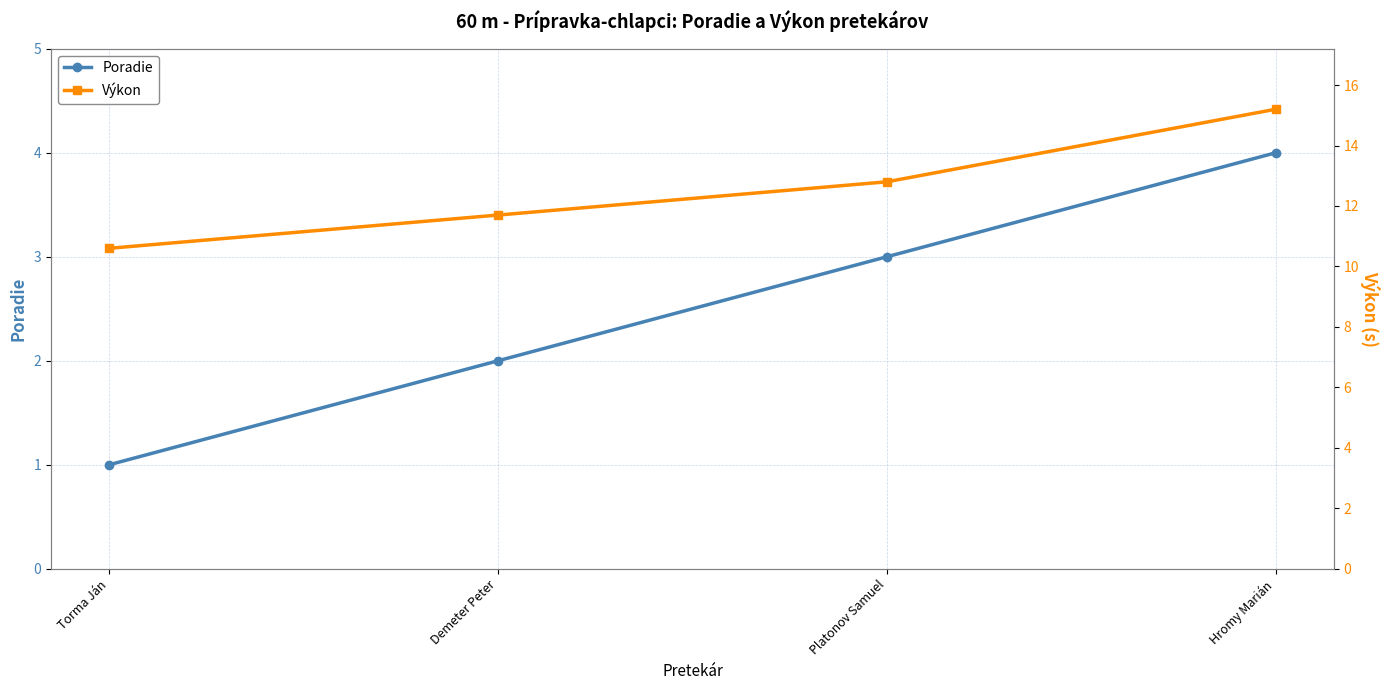

Reading right to left, transcribe all the data shown in this chart.

Poradie: Hromy Marián=4.0	Platonov Samuel=3.0	Demeter Peter=2.0	Torma Ján=1.0
Výkon: Hromy Marián=15.2	Platonov Samuel=12.8	Demeter Peter=11.7	Torma Ján=10.6